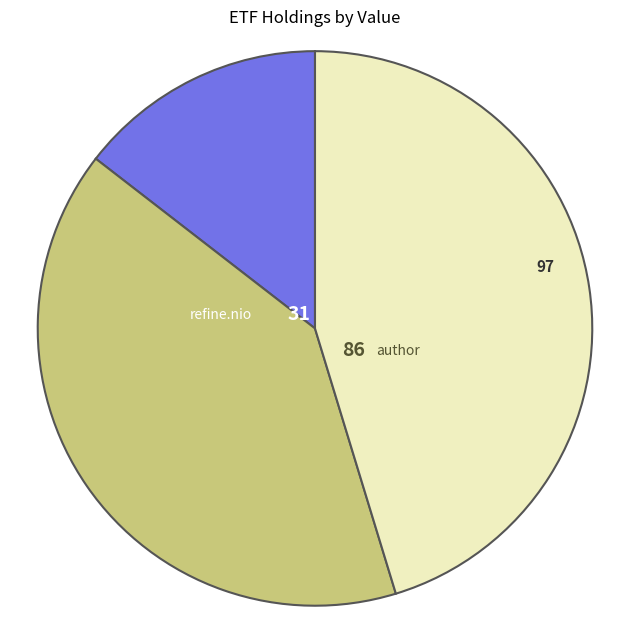

How many slices are in this pie chart?

3